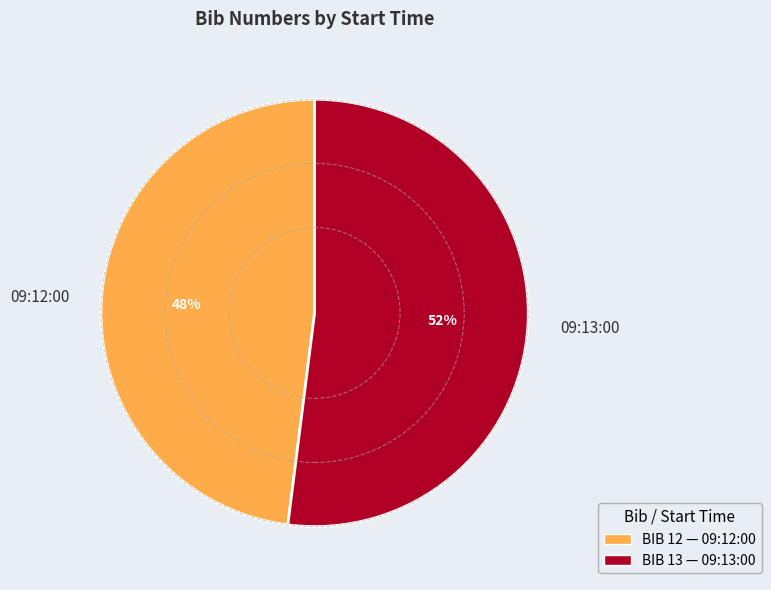

Which slice is the largest?

09:13:00